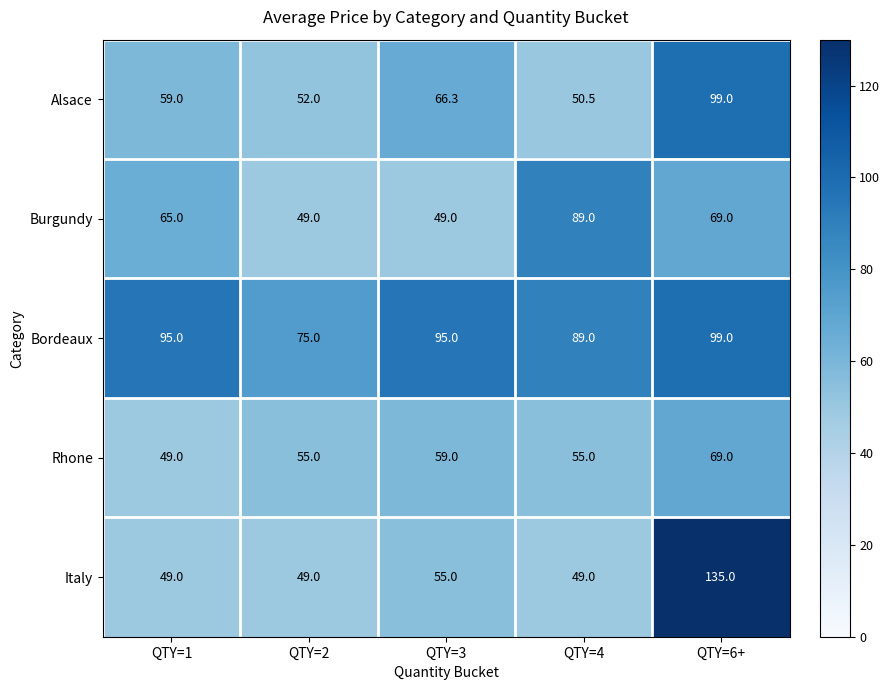

Reading left to right, extract all data points from this chart.

Alsace: QTY=1=59.0	QTY=2=52.0	QTY=3=66.3	QTY=4=50.5	QTY=6+=99.0
Burgundy: QTY=1=65.0	QTY=2=49.0	QTY=3=49.0	QTY=4=89.0	QTY=6+=69.0
Bordeaux: QTY=1=95.0	QTY=2=75.0	QTY=3=95.0	QTY=4=89.0	QTY=6+=99.0
Rhone: QTY=1=49.0	QTY=2=55.0	QTY=3=59.0	QTY=4=55.0	QTY=6+=69.0
Italy: QTY=1=49.0	QTY=2=49.0	QTY=3=55.0	QTY=4=49.0	QTY=6+=135.0